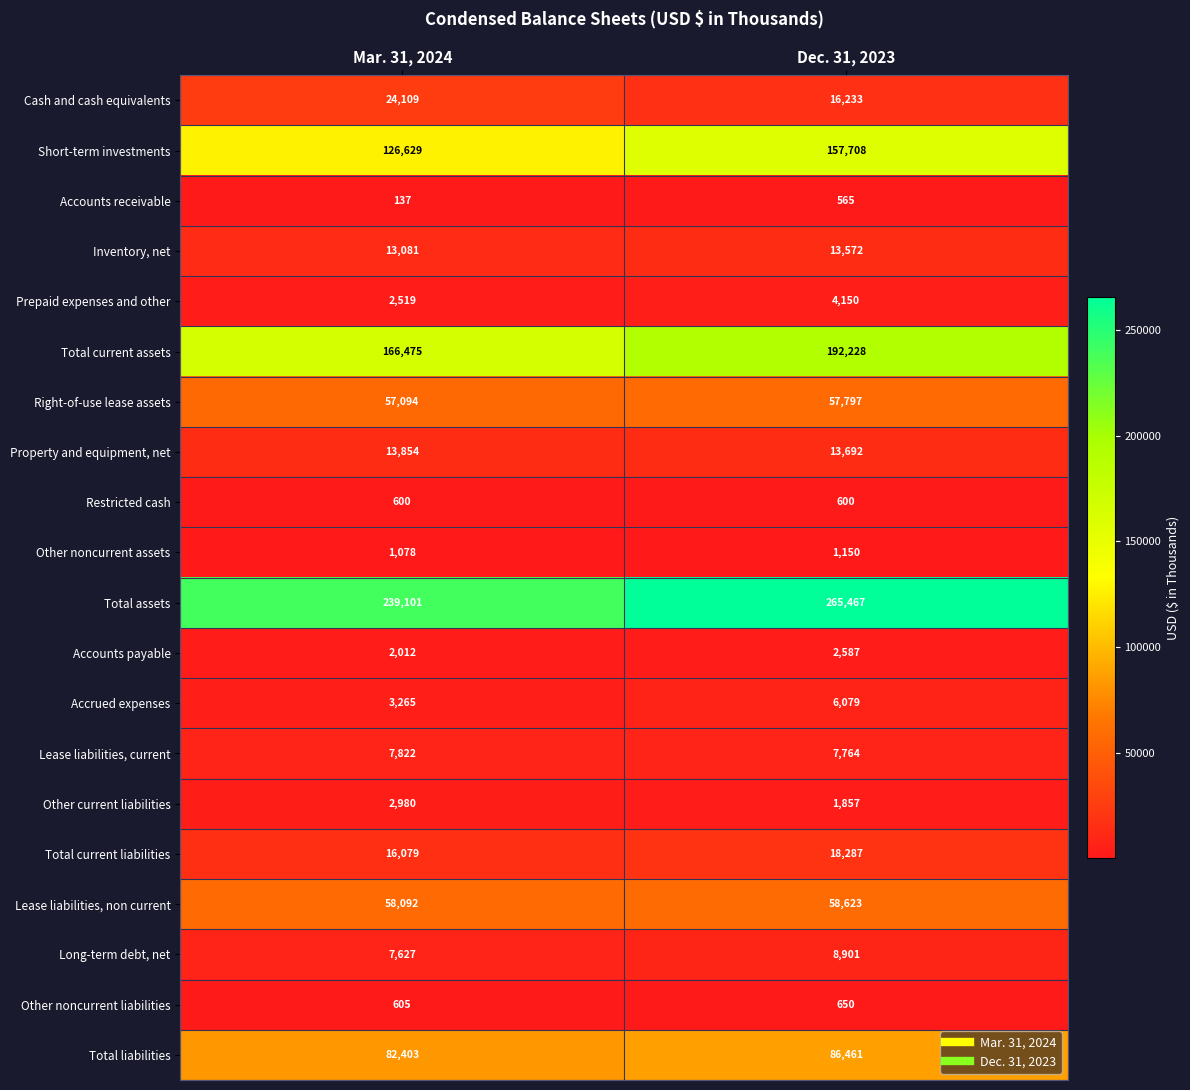

At Dec. 31, 2023, list the series in order from largest to smallest.

Total assets, Total current assets, Short-term investments, Total liabilities, Lease liabilities, non current, Right-of-use lease assets, Total current liabilities, Cash and cash equivalents, Property and equipment, net, Inventory, net, Long-term debt, net, Lease liabilities, current, Accrued expenses, Prepaid expenses and other, Accounts payable, Other current liabilities, Other noncurrent assets, Other noncurrent liabilities, Restricted cash, Accounts receivable